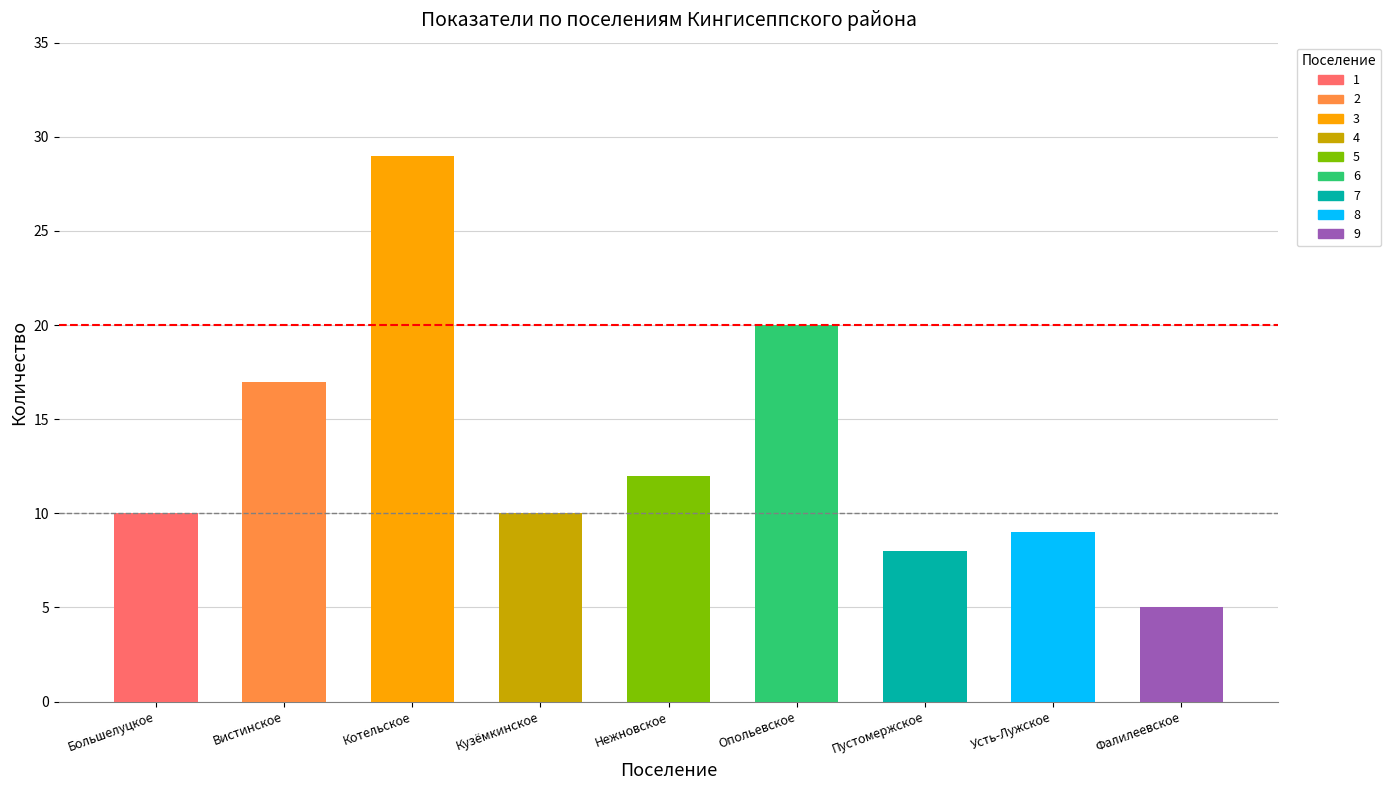

What is the maximum value shown in the chart?

29